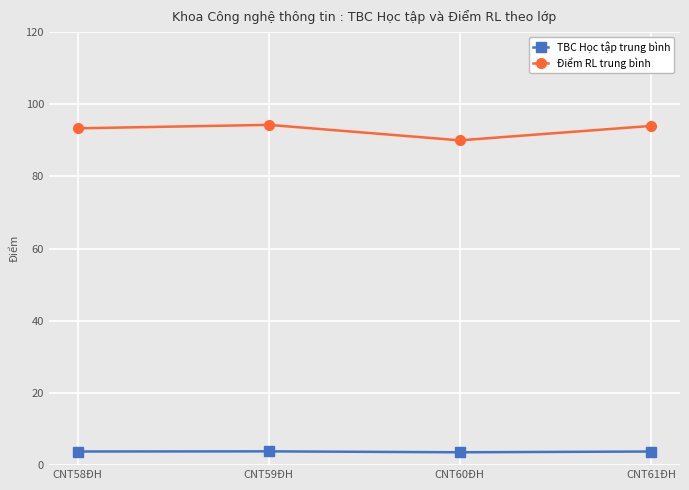

What are all the series names shown in the legend?

TBC Học tập trung bình, Điểm RL trung bình